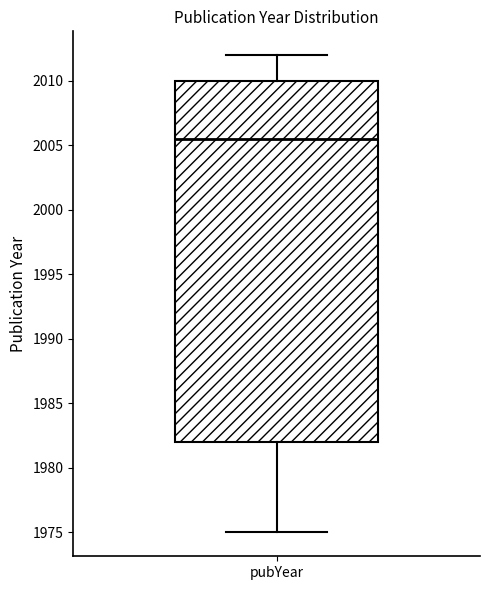

Transcribe this box plot: give where the median line is, the range the box spans, and where the two whiskers end, as read against the y-axis. The values are not printed on the chart, so give them approximately, as read against the axis.

median 2005.5, box 1982.0 to 2010.0, whiskers 1975.0 to 2012.0